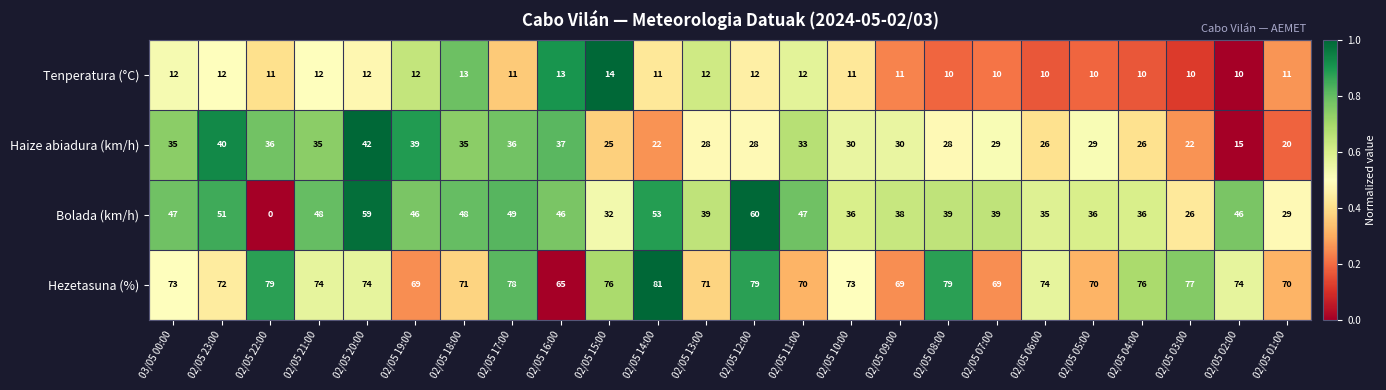

How many distinct data groups are displayed?

4